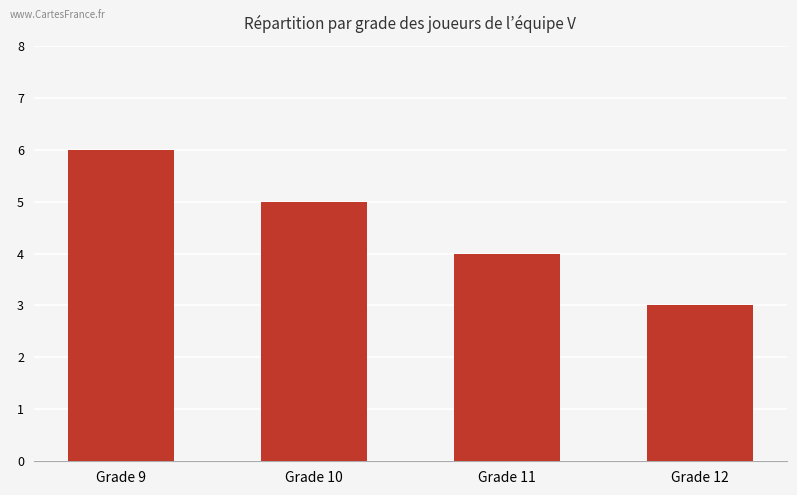

Which label corresponds to the smallest value in the chart?

Grade 12